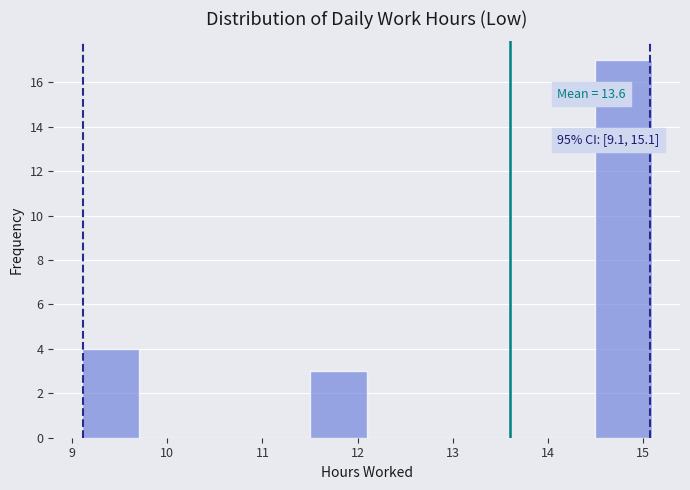

Which range on the x-axis has the tallest bar?

14.5 to 15.1